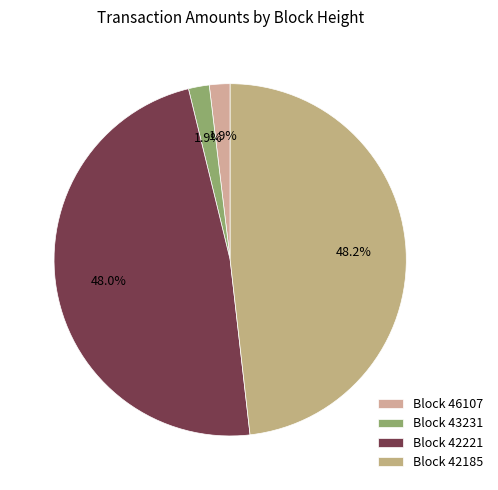

How many slices are in this pie chart?

4